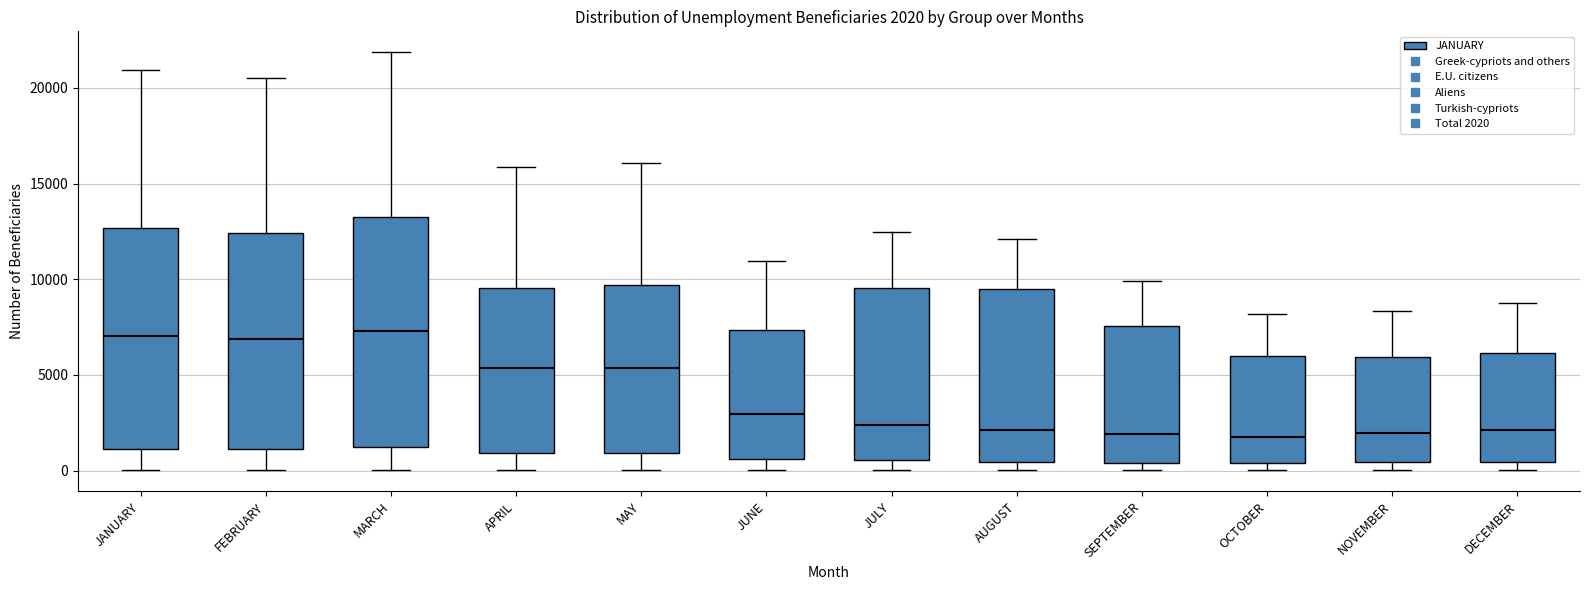

Which box is the tallest, from its lower edge to its upper edge?

MARCH